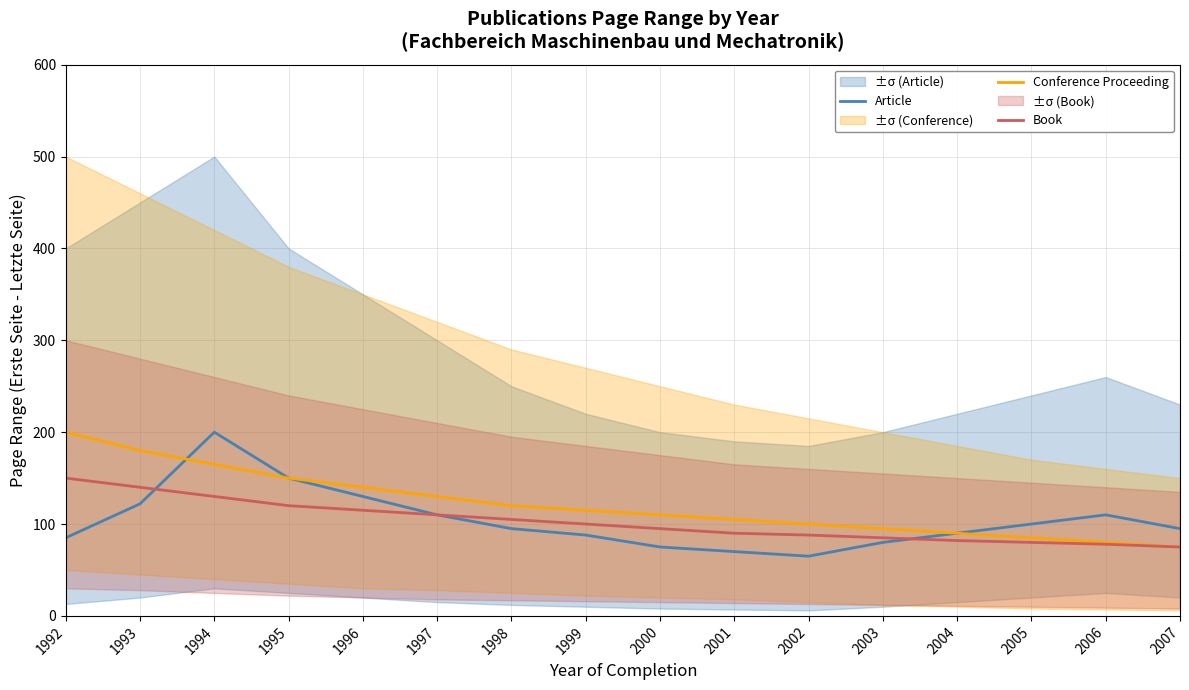

How many data points in Book are above 100?

7